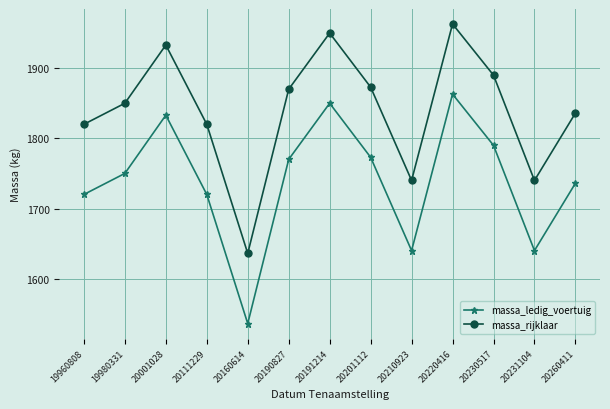

In massa_ledig_voertuig, how many points are higher than both neighbors (excluding endpoints)?

3